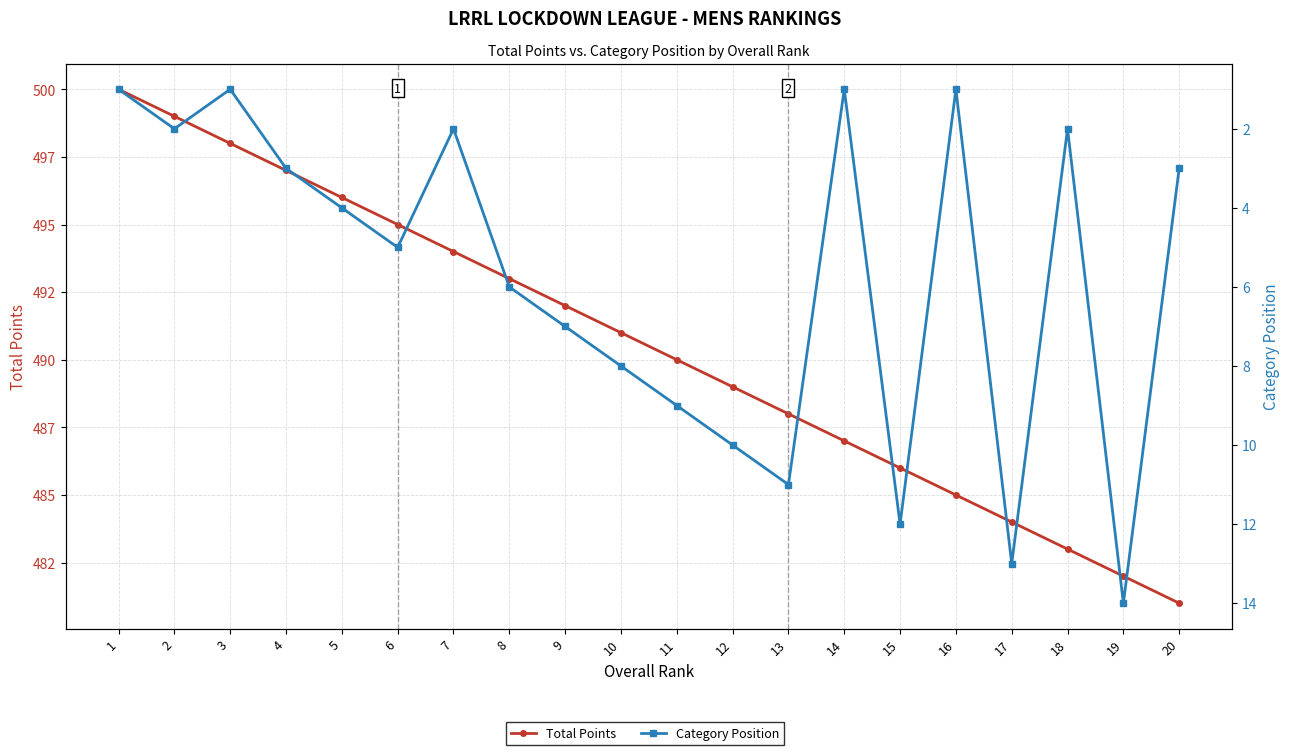

At which category does the chart reach its peak across all series?

1